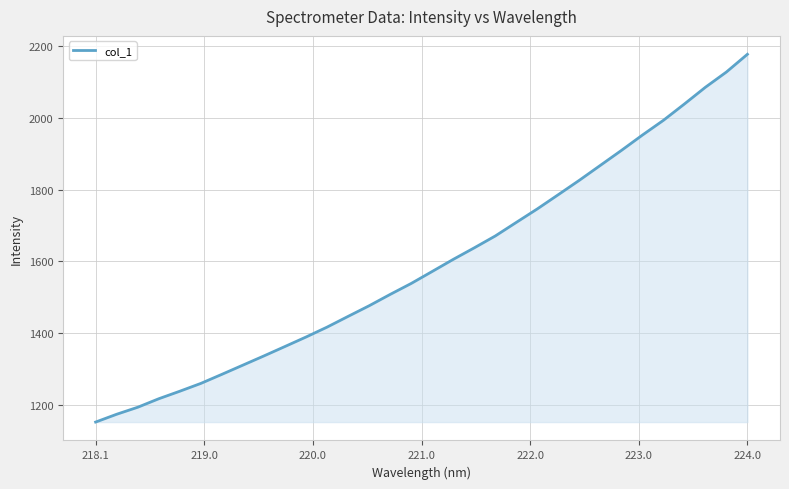

What is the greatest value displayed?

2177.6